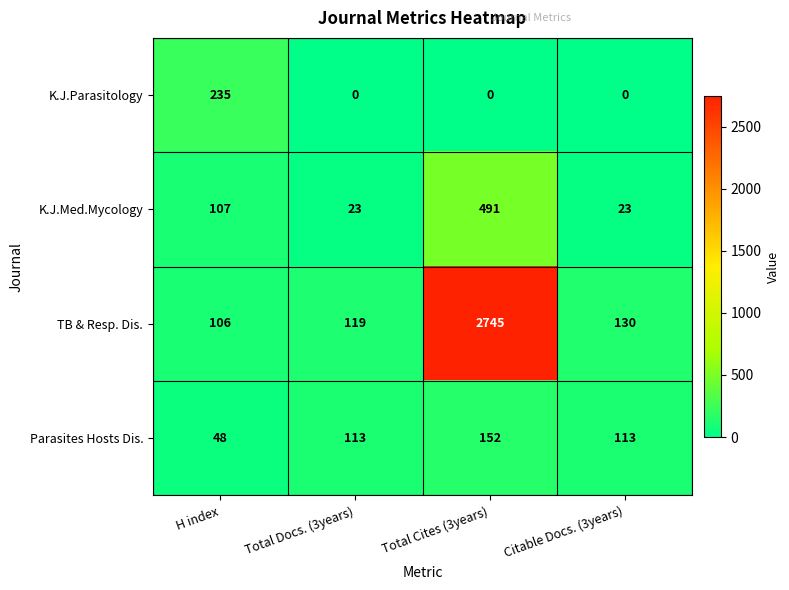

Where is TB & Resp. Dis. nearest to the value 1425?

Citable Docs. (3years)